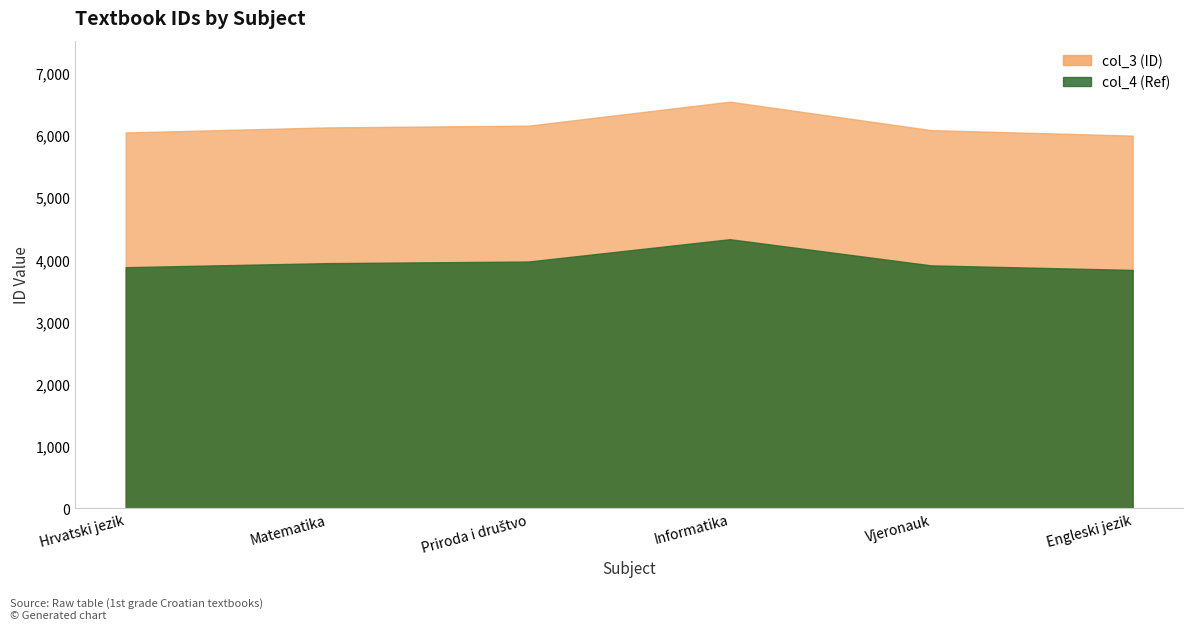

Is it true that col_4 (Ref) equals 3875 at Hrvatski jezik?

True